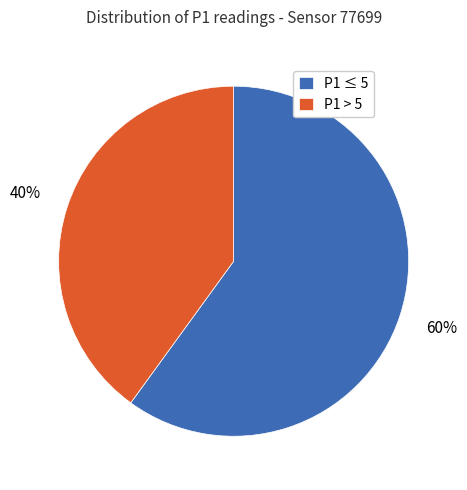

Count the number of slices in the pie.

2